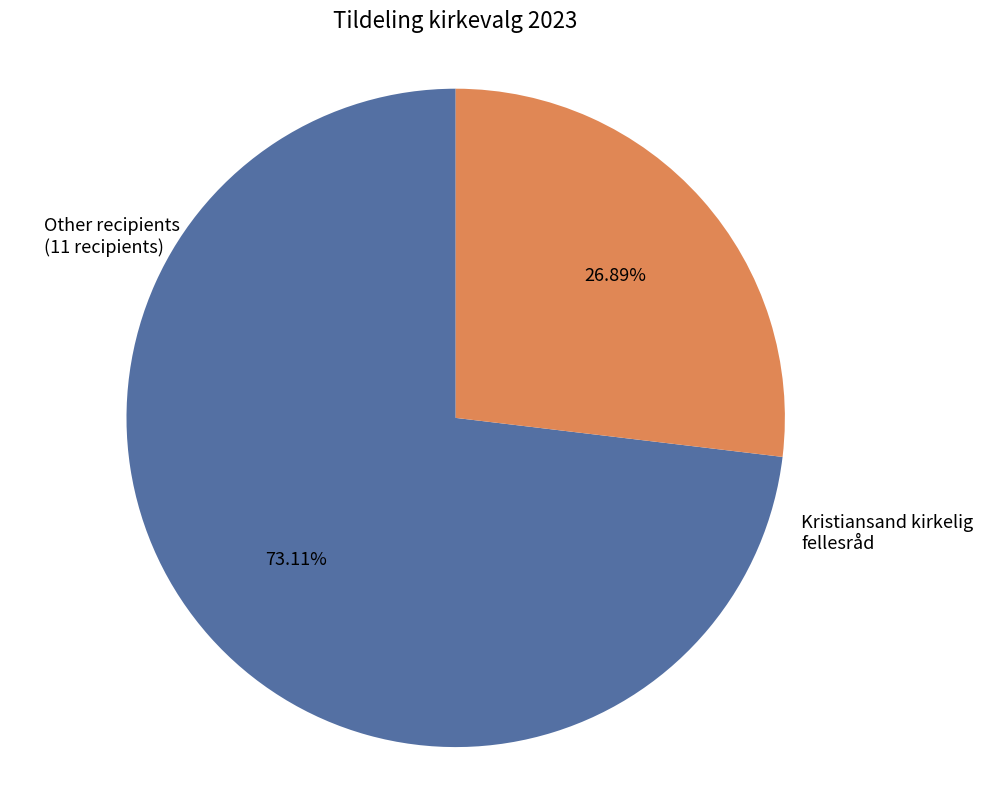

Between Kristiansand kirkelig fellesråd and Other recipients, which is larger?

Other recipients